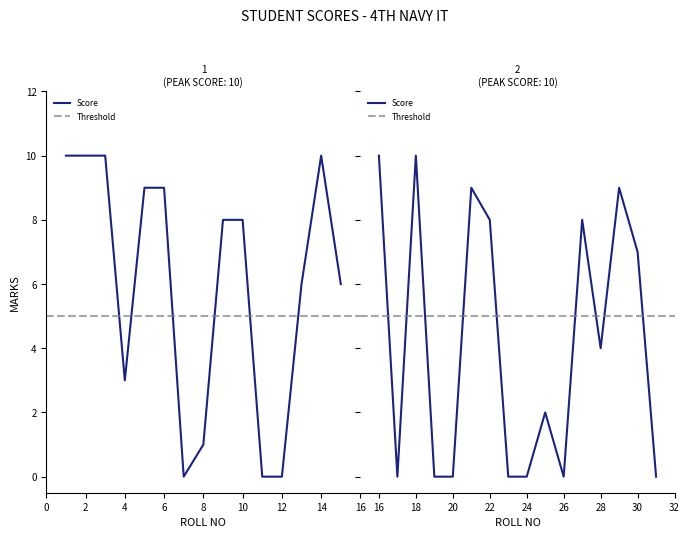

How many Score values are between 0 and 9?

25